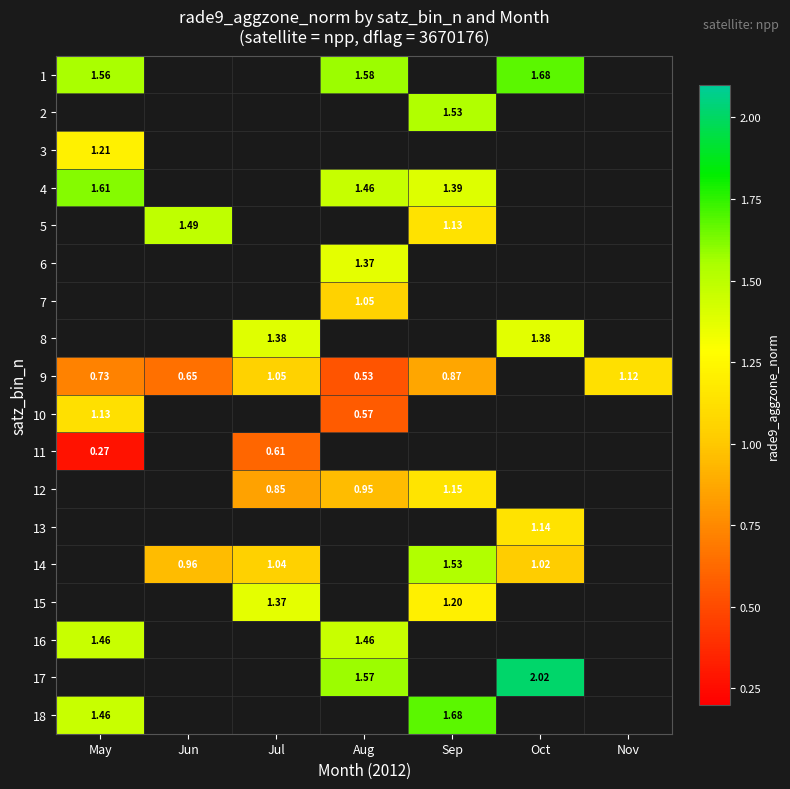

True or false: 1 has a value of 1.6 at May.

True